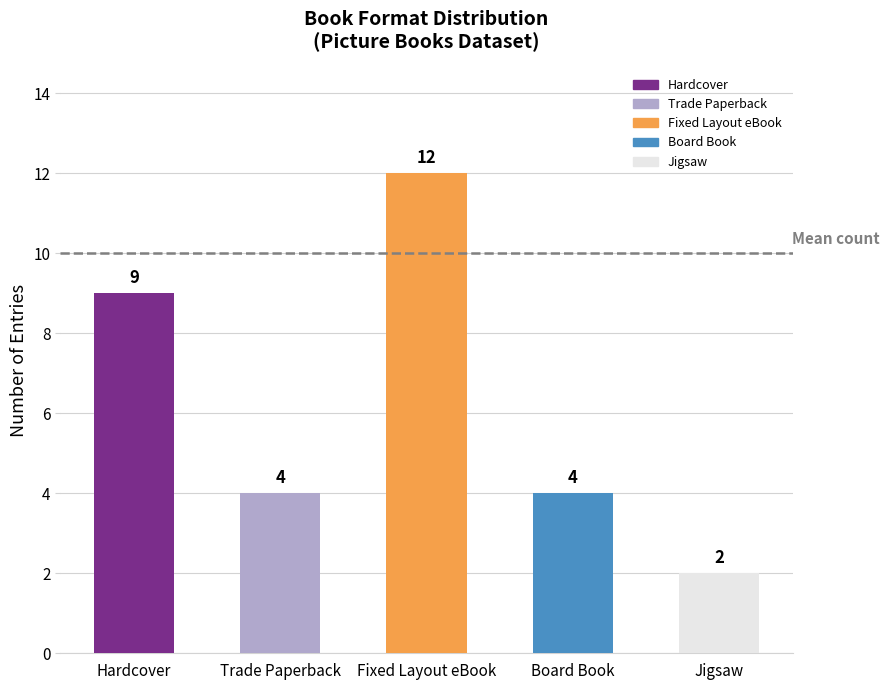

At which label does the data first exceed 4?

Hardcover